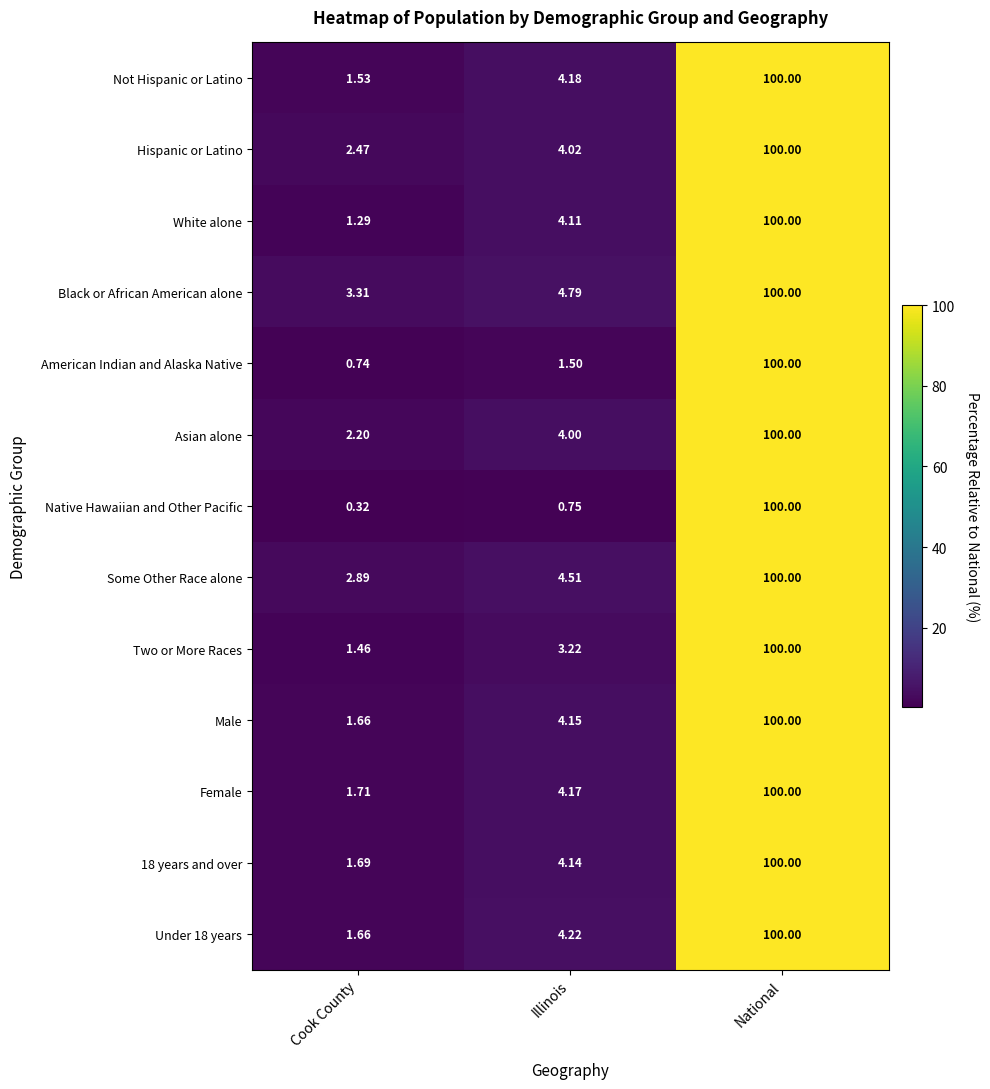

Count the number of categories in the chart.

3